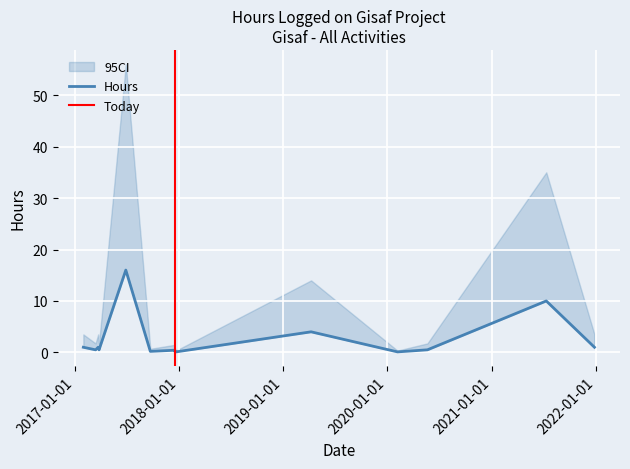

At which label is the value closest to 8?

11/07/2021